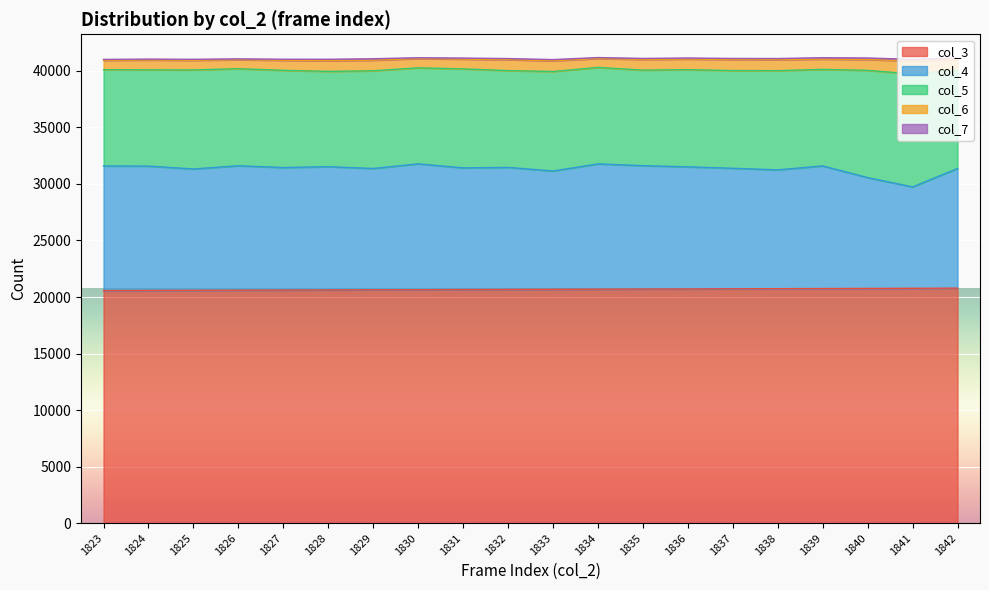

How many data points does each series have?

20